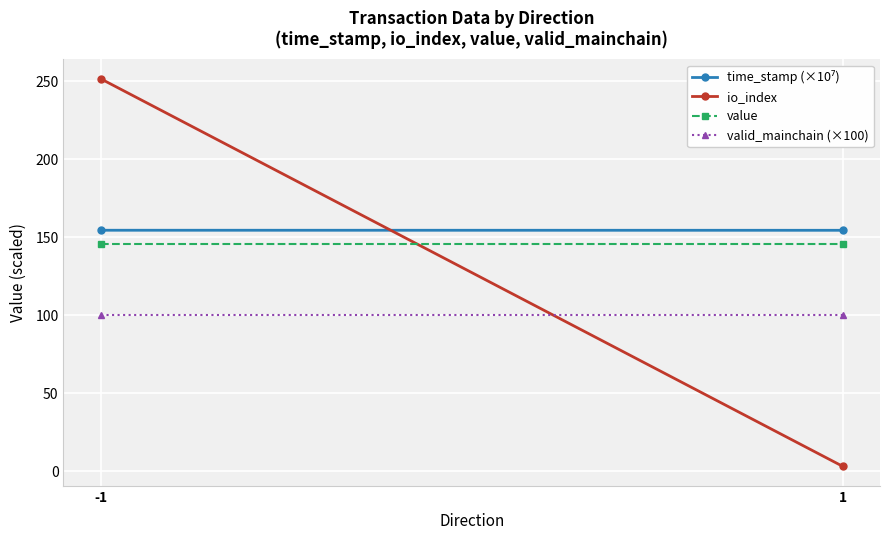

Which category has the highest value across all series?

-1